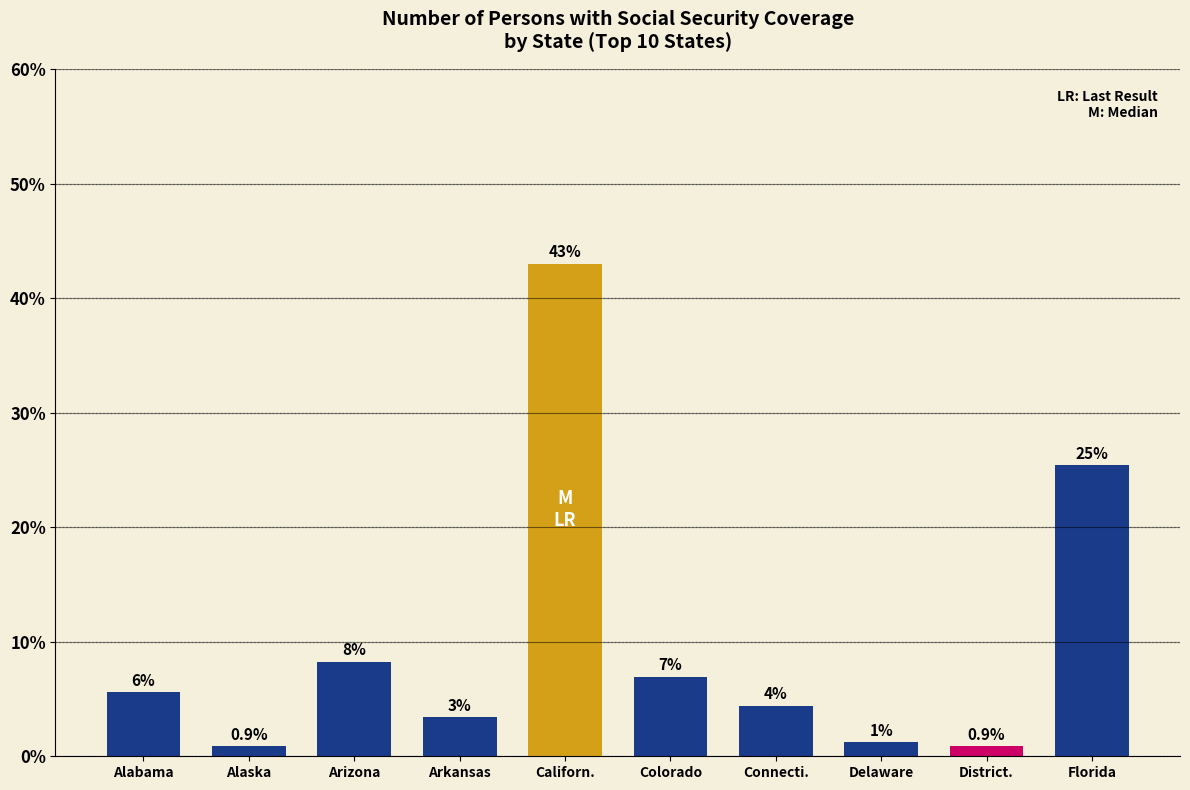

What position from the left is Connecti.?

7